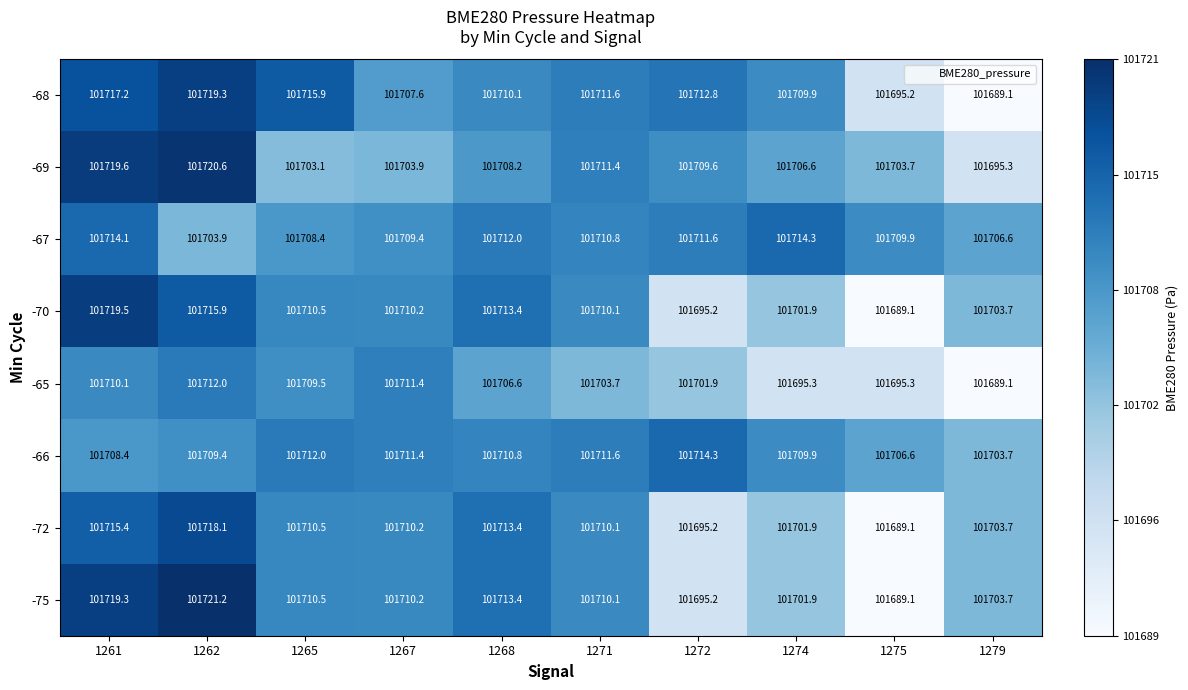

Which category has the highest value in the -75 series?

1262